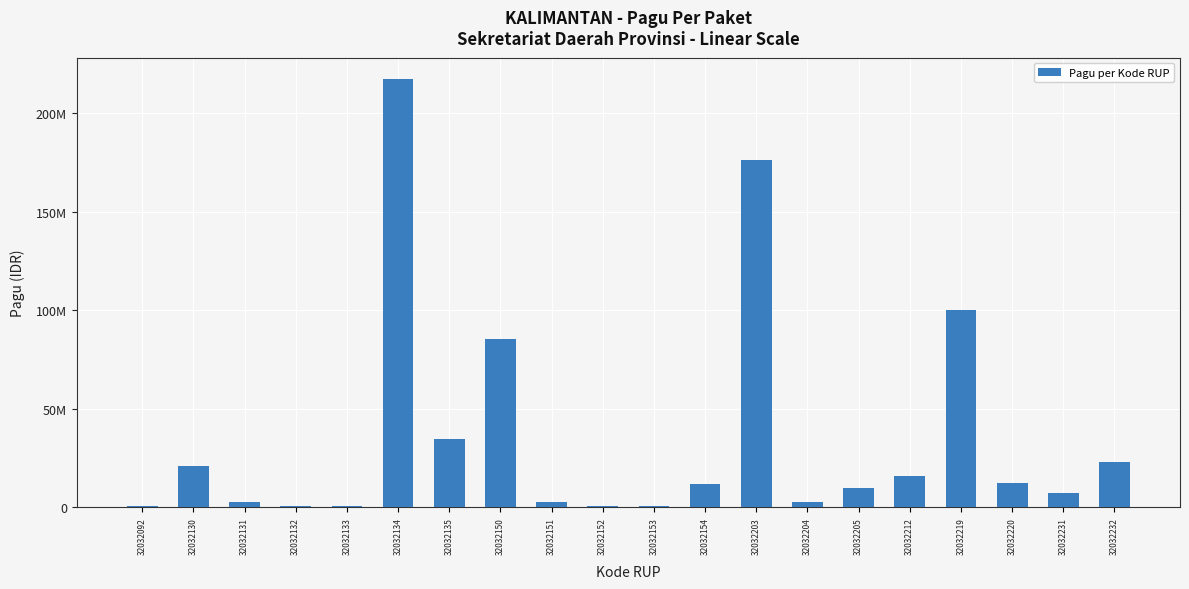

How many series are shown in this chart?

1